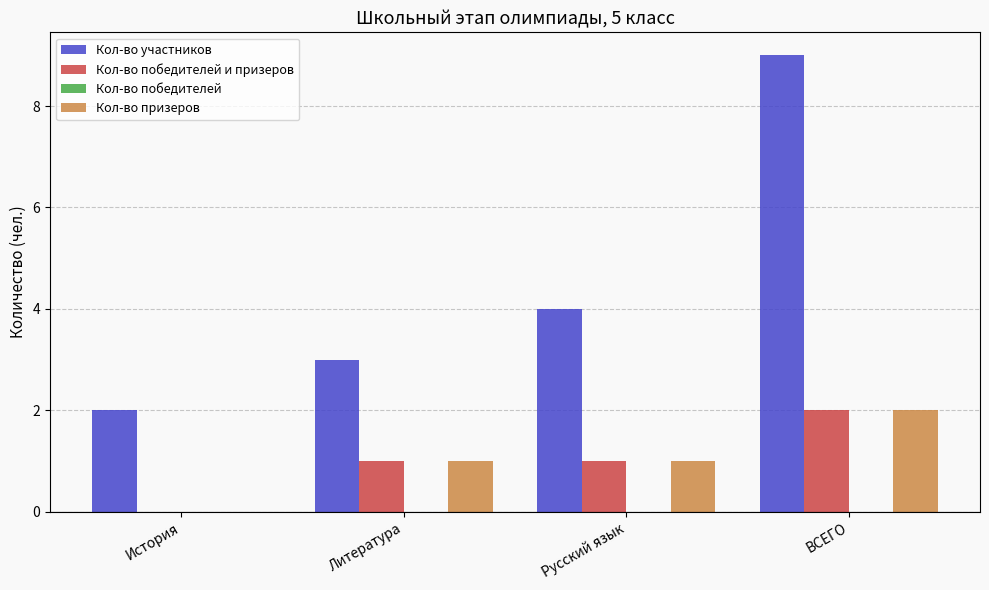

Which category has the highest value in the Кол-во призеров series?

ВСЕГО